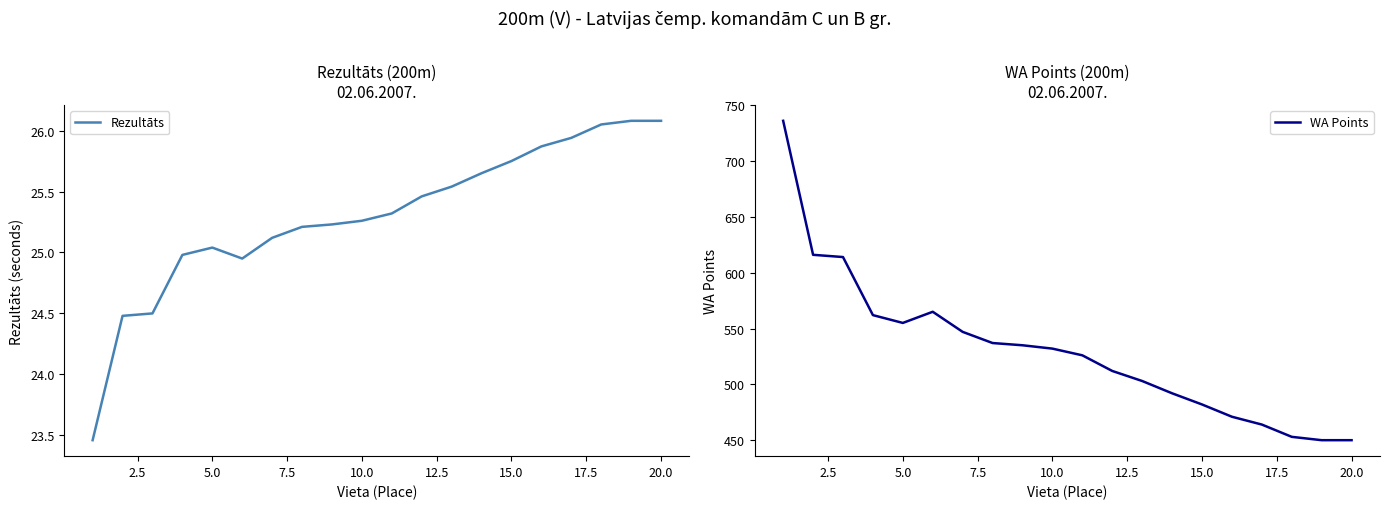

Rank the series by their average value, from lowest to highest.

Rezultāts, WA Points